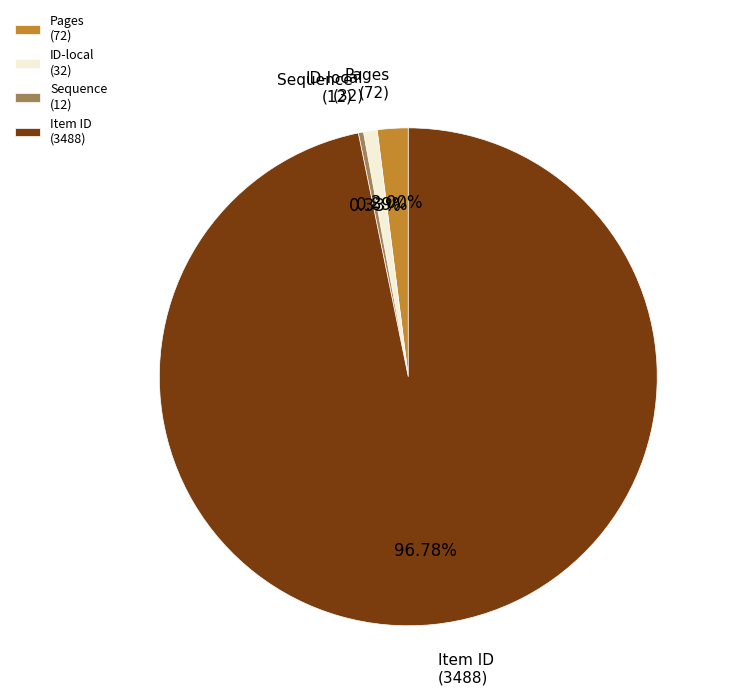

Do Pages (72) and Item ID (3488) together represent more than half of the pie?

Yes